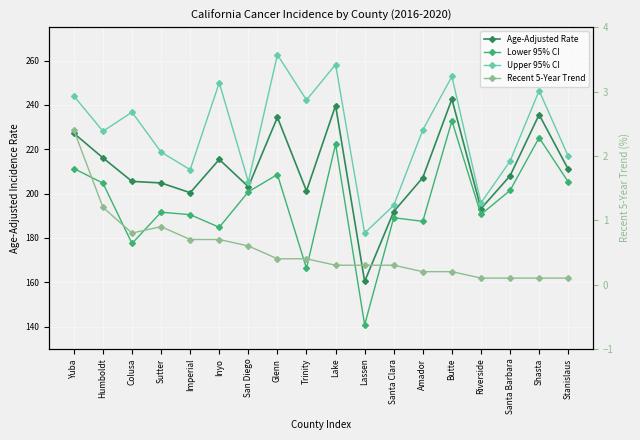

Is it true that Recent 5-Year Trend equals 0.2 at Riverside?

False